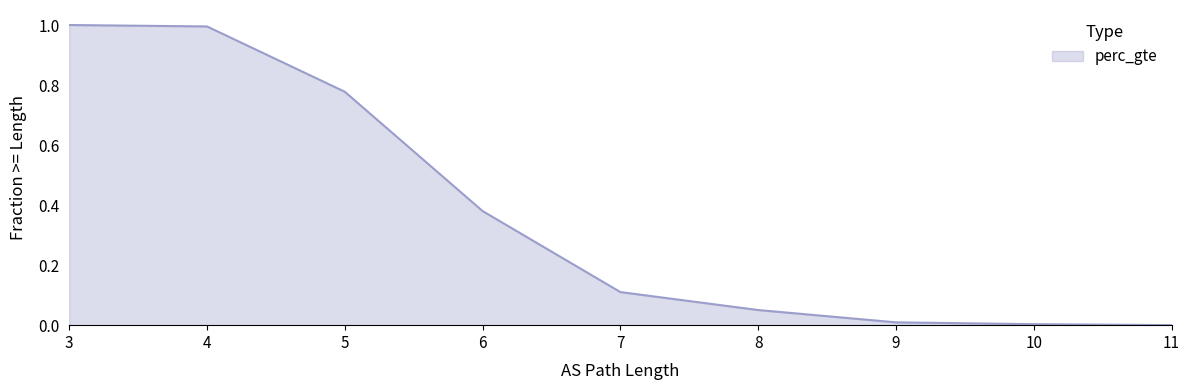

Count the number of values greater than 0.

9